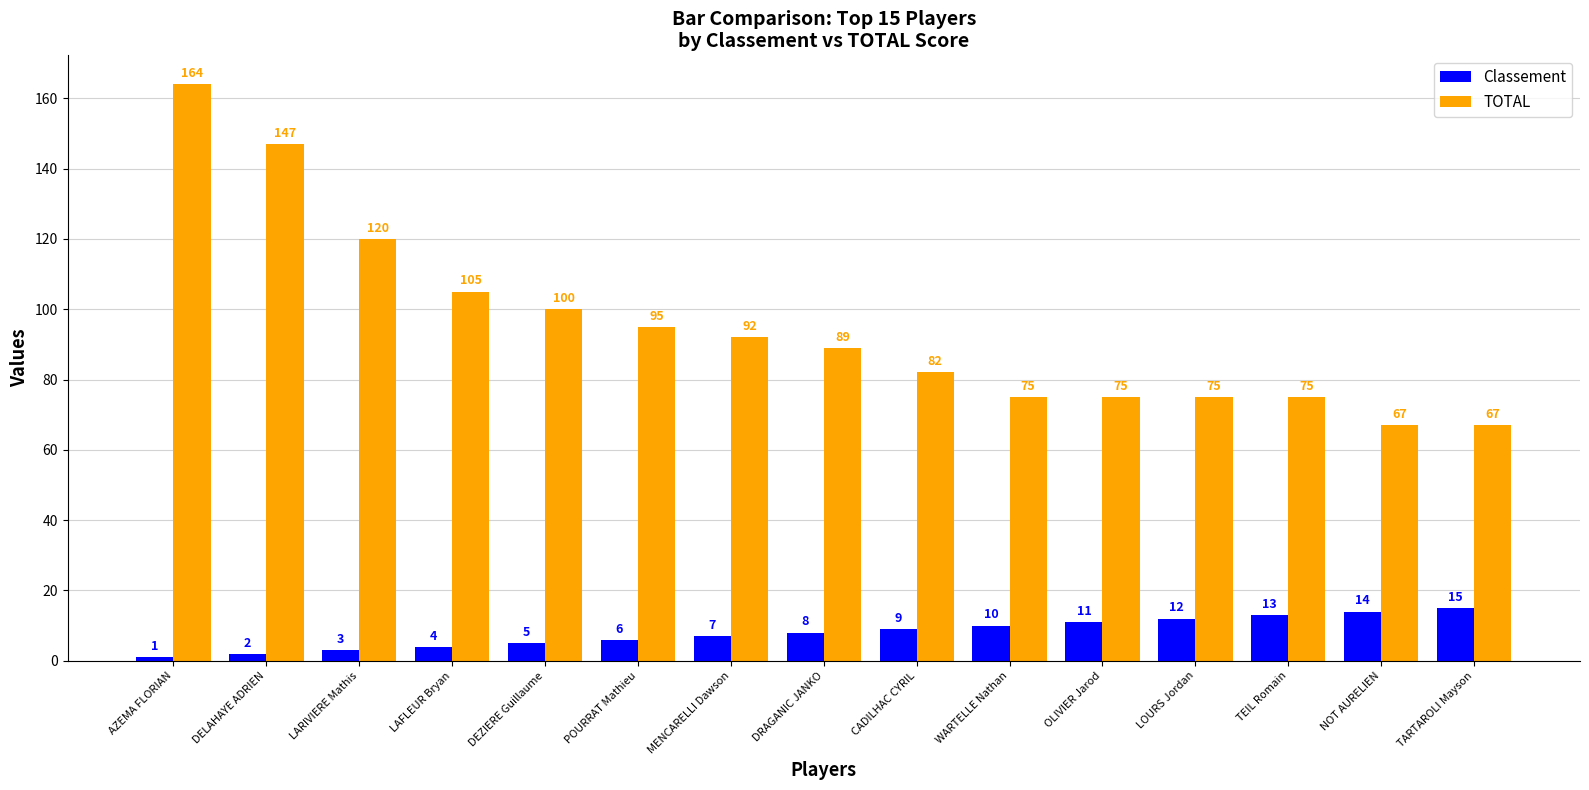

How many distinct data groups are displayed?

2